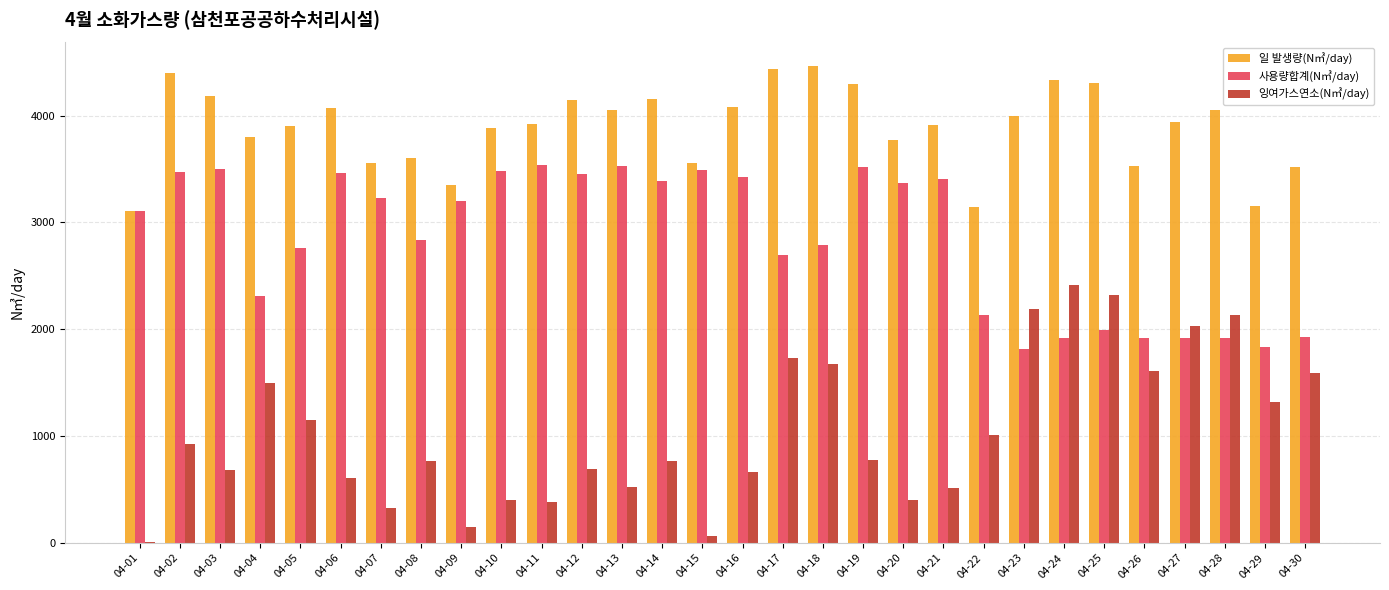

Which series has the largest range (max minus min)?

잉여가스연소(N㎥/day)